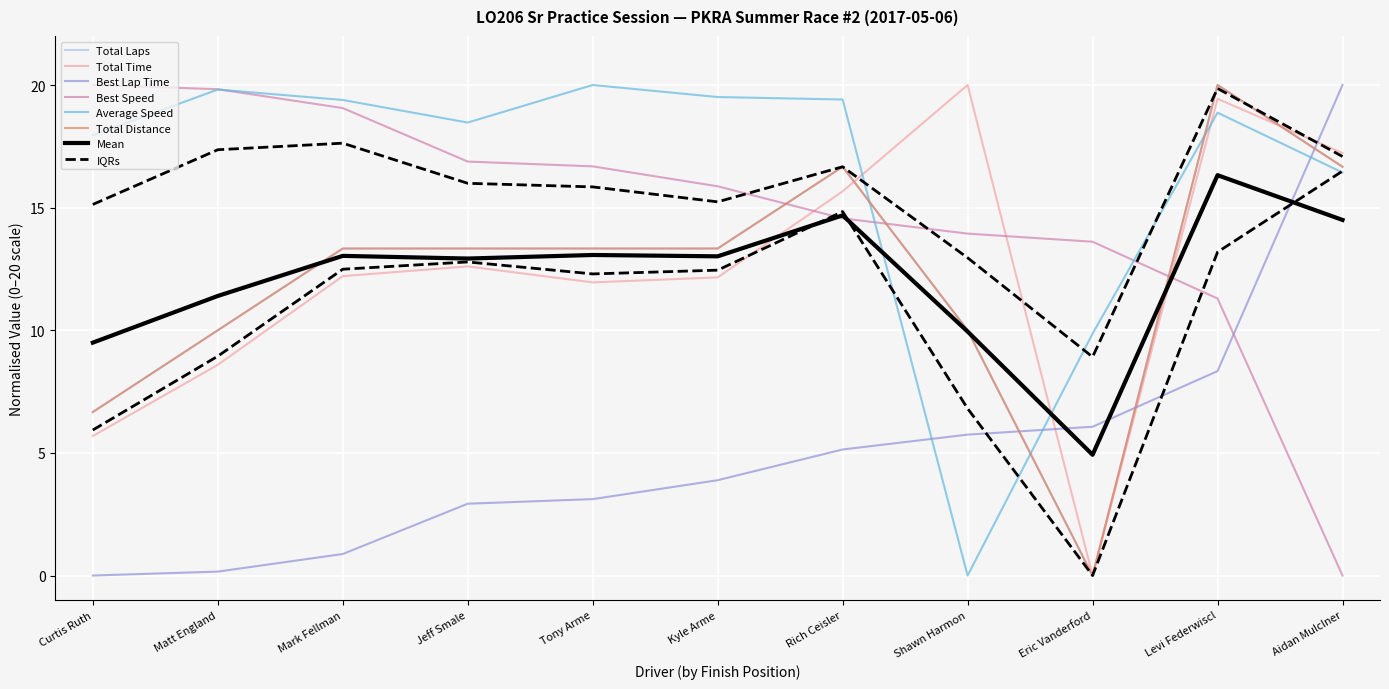

What is the value of the Best Lap Time point at the 4th from the left?

2.9